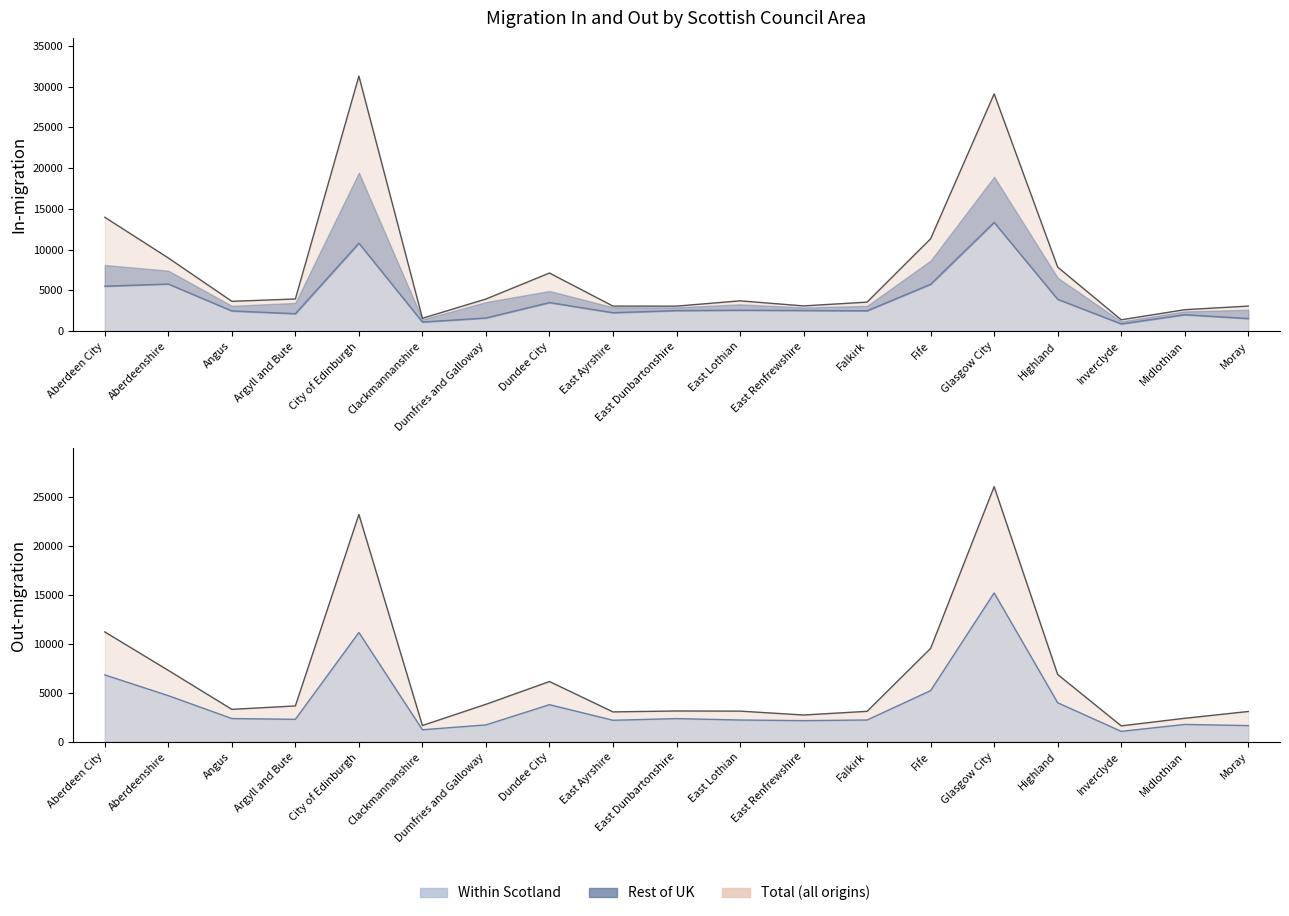

Which label corresponds to the smallest value in the chart?

Inverclyde